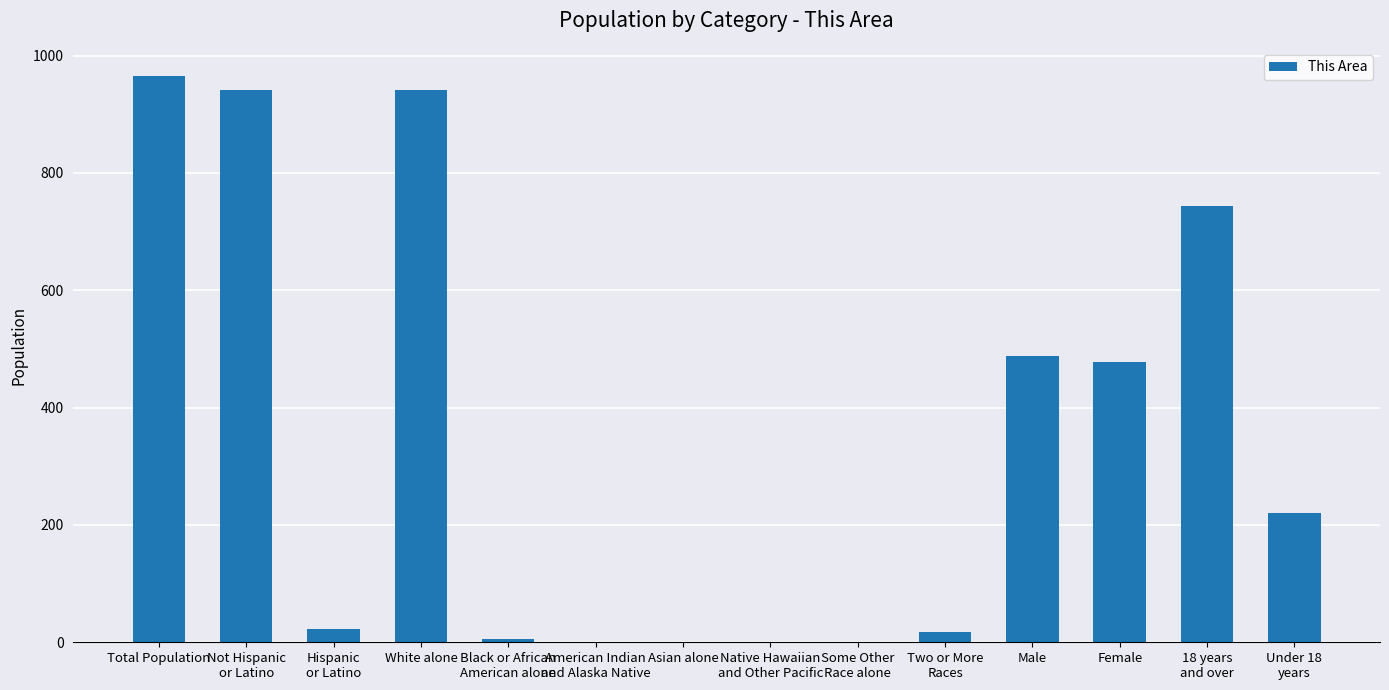

Where does the data first go above 221?

Total Population